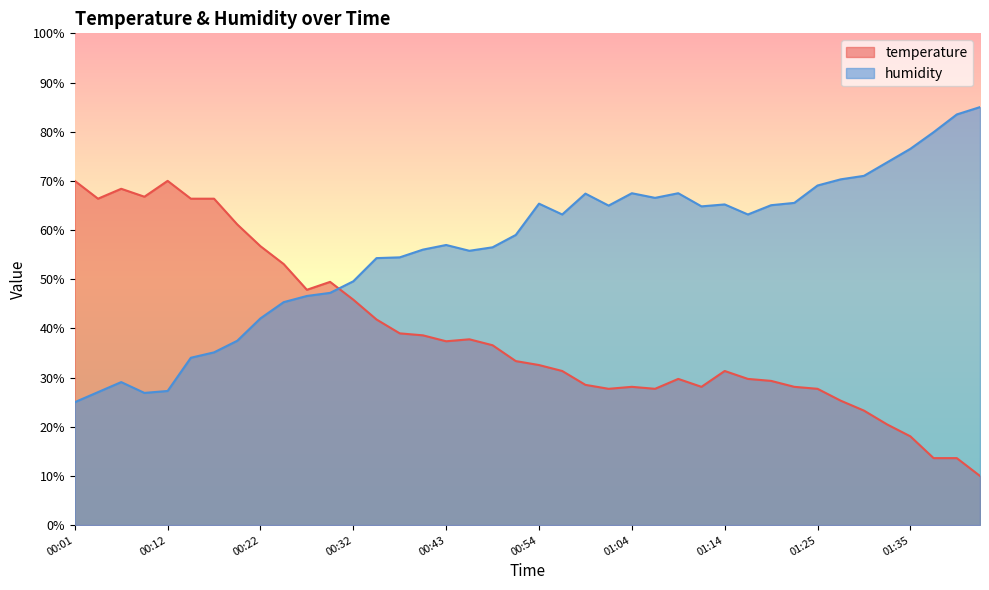

Reading left to right, transcribe all the data shown in this chart.

temperature: 70.0	66.4	68.4	66.8	70.0	66.4	66.4	61.1	56.7	53.1	47.9	49.5	45.8	41.8	39.0	38.6	37.4	37.8	36.6	33.4	32.6	31.3	28.5	27.7	28.1	27.7	29.7	28.1	31.3	29.7	29.3	28.1	27.7	25.3	23.3	20.5	18.1	13.6	13.6	10.0
humidity: 25.0	27.0	29.1	26.9	27.3	34.0	35.1	37.5	42.0	45.3	46.6	47.2	49.6	54.3	54.5	56.0	57.0	55.8	56.5	59.0	65.4	63.2	67.4	65.0	67.5	66.5	67.5	64.8	65.2	63.2	65.1	65.5	69.1	70.3	71.0	73.8	76.5	79.9	83.5	85.0